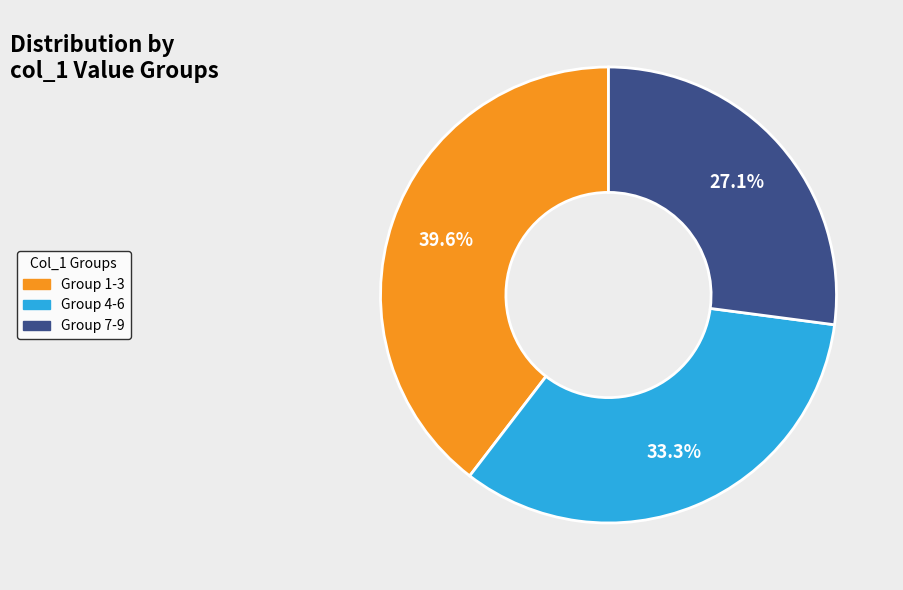

Is there any slice that represents more than half of the pie?

No